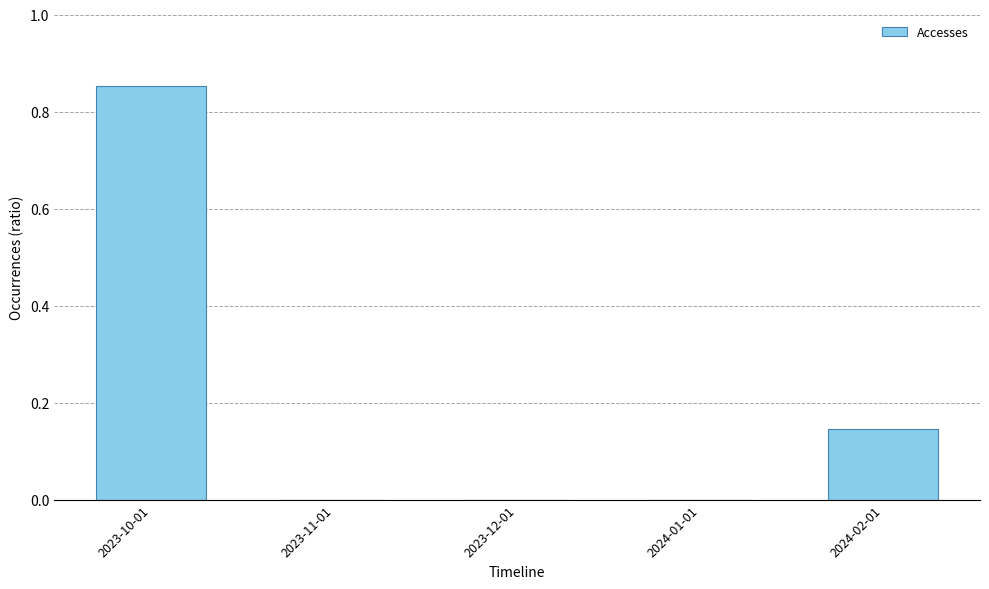

What is the sum of all values?

1.0